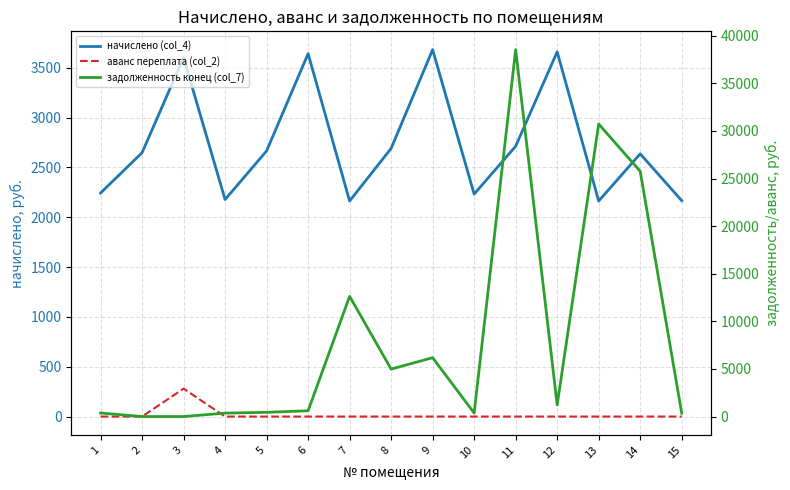

At how many categories does at least one series exceed 23474?

3